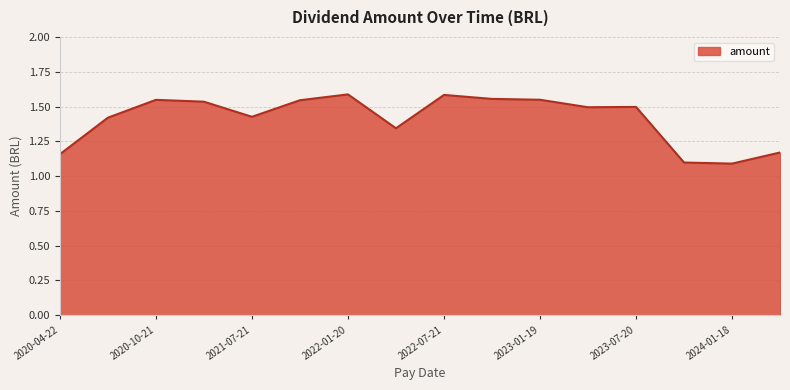

How many lines are shown in the chart?

1